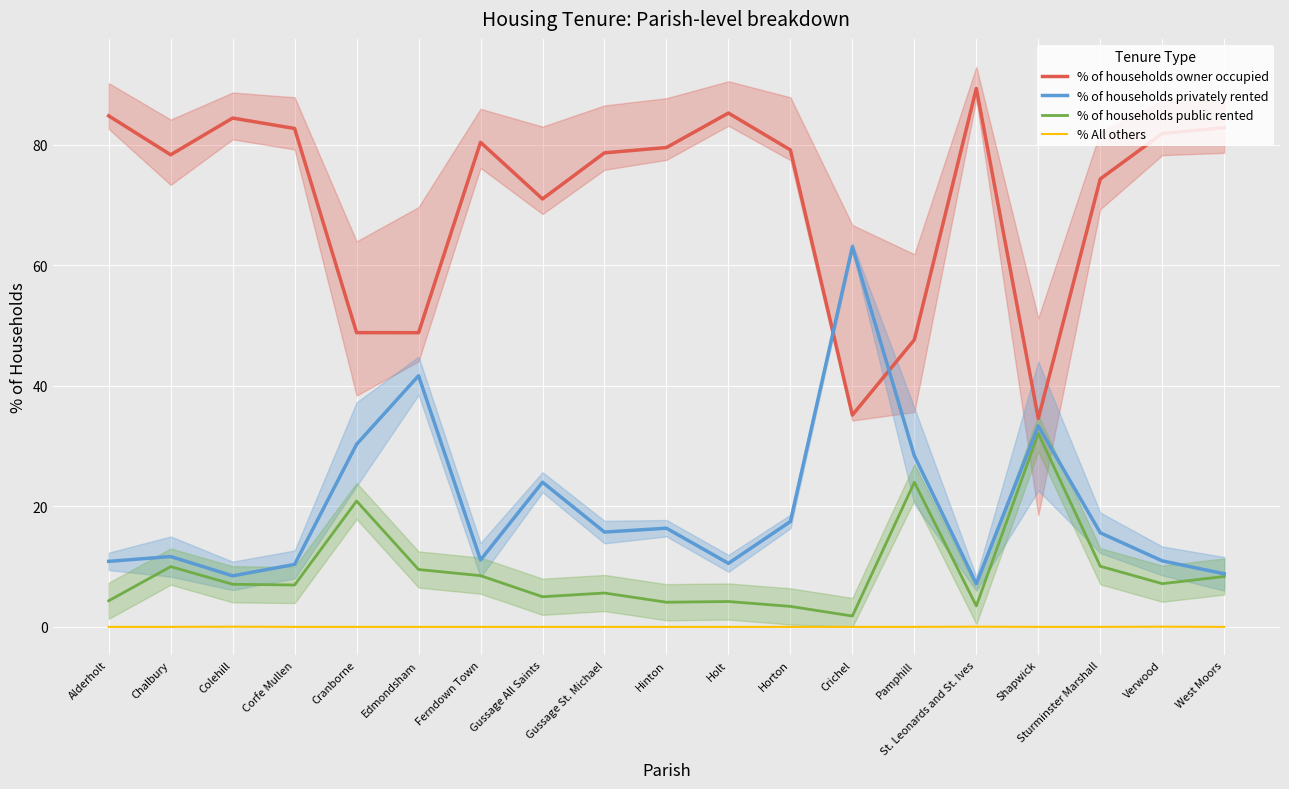

Which series has the largest total across all categories?

% of households owner occupied